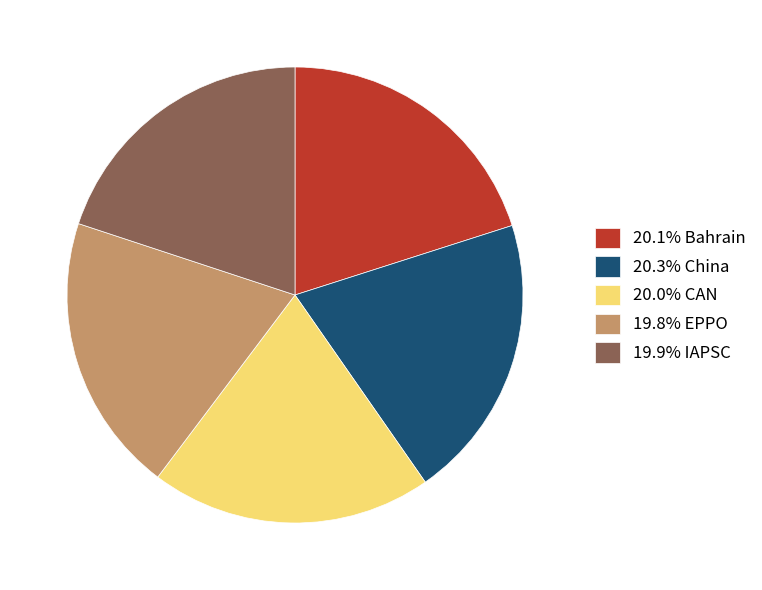

Does 20.0% CAN represent more than half of the total?

No